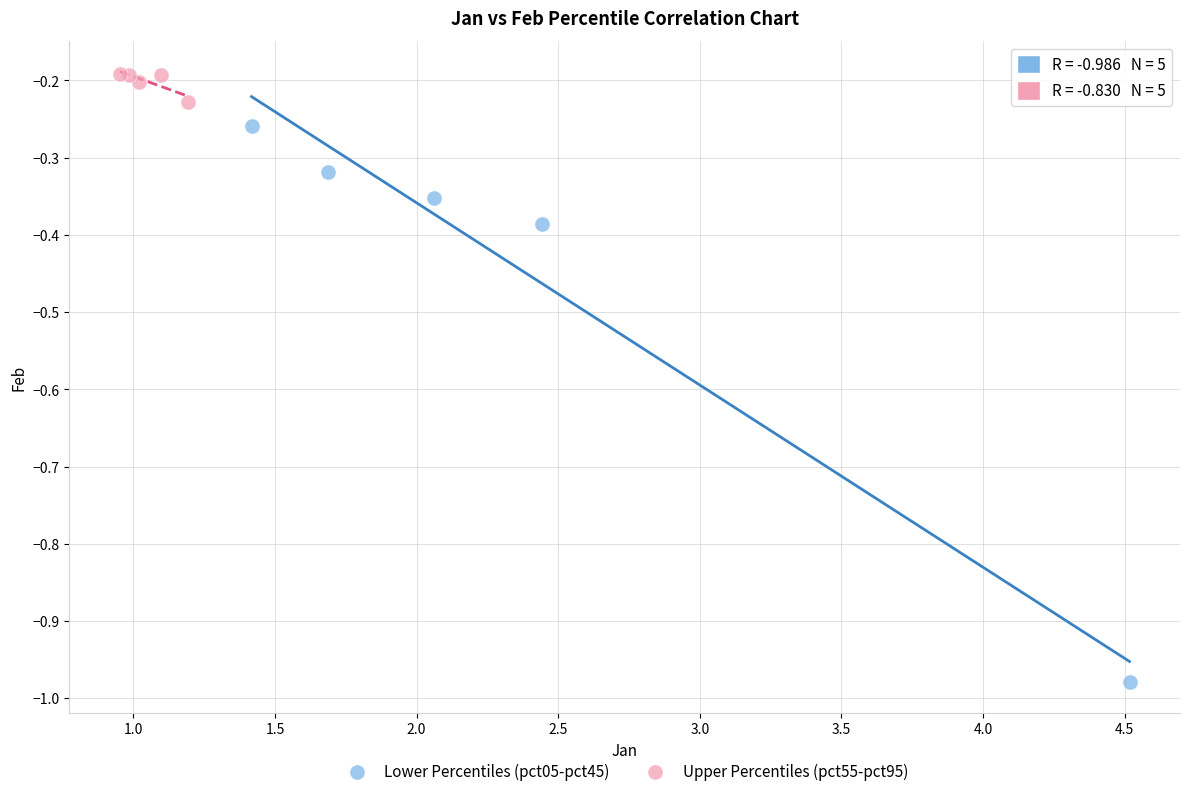

Which series contains the lowest Y value?

Lower Percentiles (pct05-pct45)